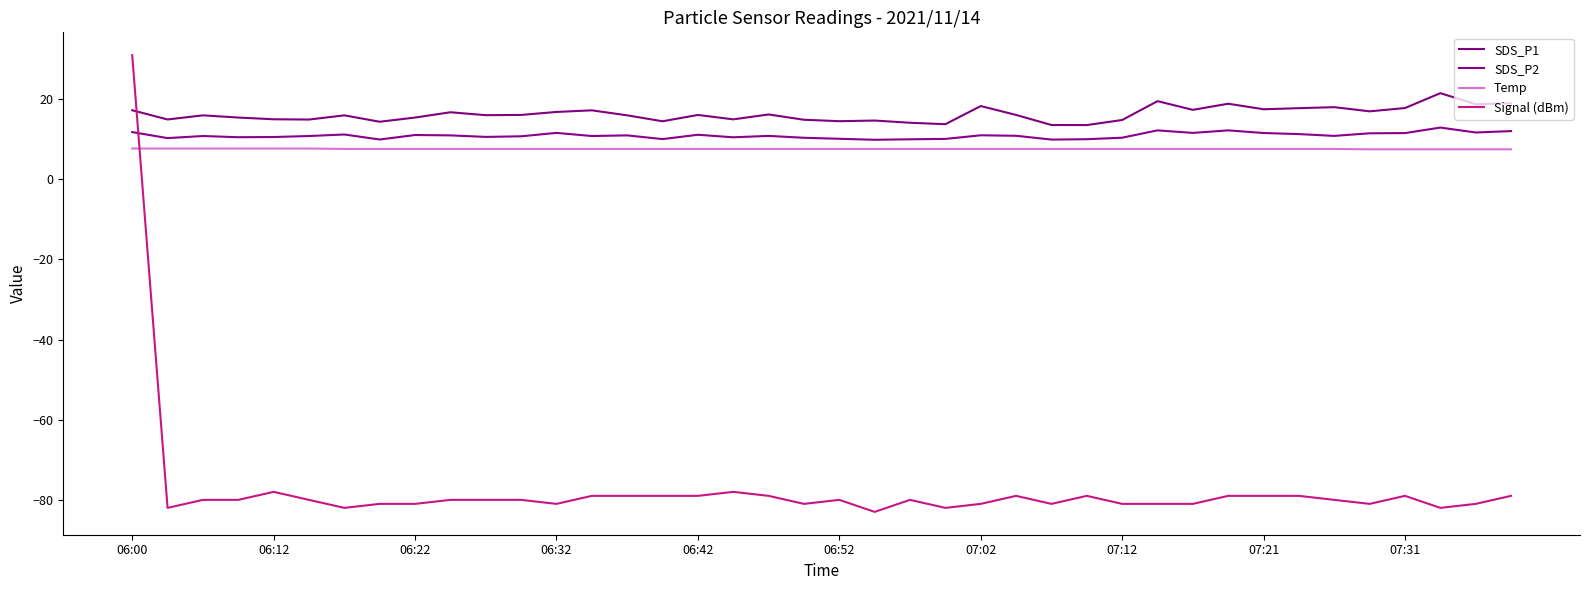

Reading left to right, extract all data points from this chart.

SDS_P1: 17.2	14.9	16.0	15.4	15.0	14.9	16.0	14.4	15.4	16.8	16.0	16.1	16.8	17.2	16.0	14.5	16.1	15.0	16.2	14.9	14.5	14.7	14.1	13.8	18.3	16.1	13.6	13.6	14.8	19.5	17.4	18.9	17.5	17.8	18.0	17.0	17.8	21.5	18.8	19.0
SDS_P2: 11.8	10.3	10.8	10.5	10.6	10.8	11.2	9.9	11.1	11.0	10.6	10.8	11.6	10.8	11.0	10.1	11.1	10.5	10.8	10.4	10.1	9.9	10.0	10.1	11.0	10.9	9.9	10.0	10.4	12.2	11.6	12.2	11.6	11.3	10.8	11.5	11.6	12.9	11.7	12.1
Temp: 7.7	7.7	7.7	7.7	7.7	7.7	7.6	7.6	7.6	7.6	7.6	7.6	7.6	7.6	7.6	7.6	7.6	7.6	7.6	7.6	7.6	7.6	7.6	7.6	7.6	7.6	7.6	7.6	7.6	7.6	7.6	7.6	7.6	7.6	7.6	7.5	7.5	7.5	7.5	7.5
Signal (dBm): 31.0	-82.0	-80.0	-80.0	-78.0	-80.0	-82.0	-81.0	-81.0	-80.0	-80.0	-80.0	-81.0	-79.0	-79.0	-79.0	-79.0	-78.0	-79.0	-81.0	-80.0	-83.0	-80.0	-82.0	-81.0	-79.0	-81.0	-79.0	-81.0	-81.0	-81.0	-79.0	-79.0	-79.0	-80.0	-81.0	-79.0	-82.0	-81.0	-79.0